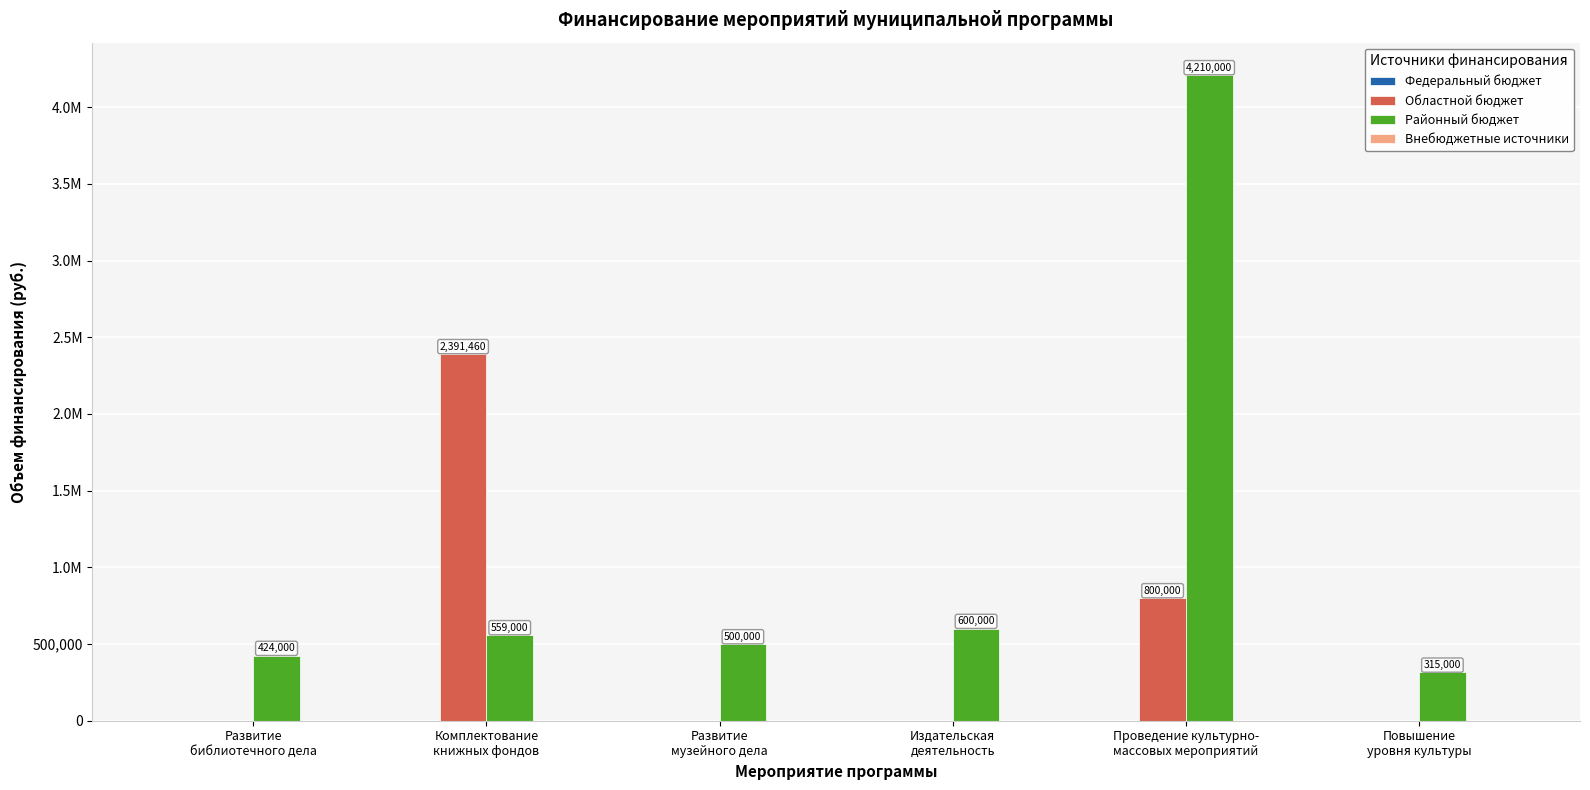

Are the bars horizontal?

No